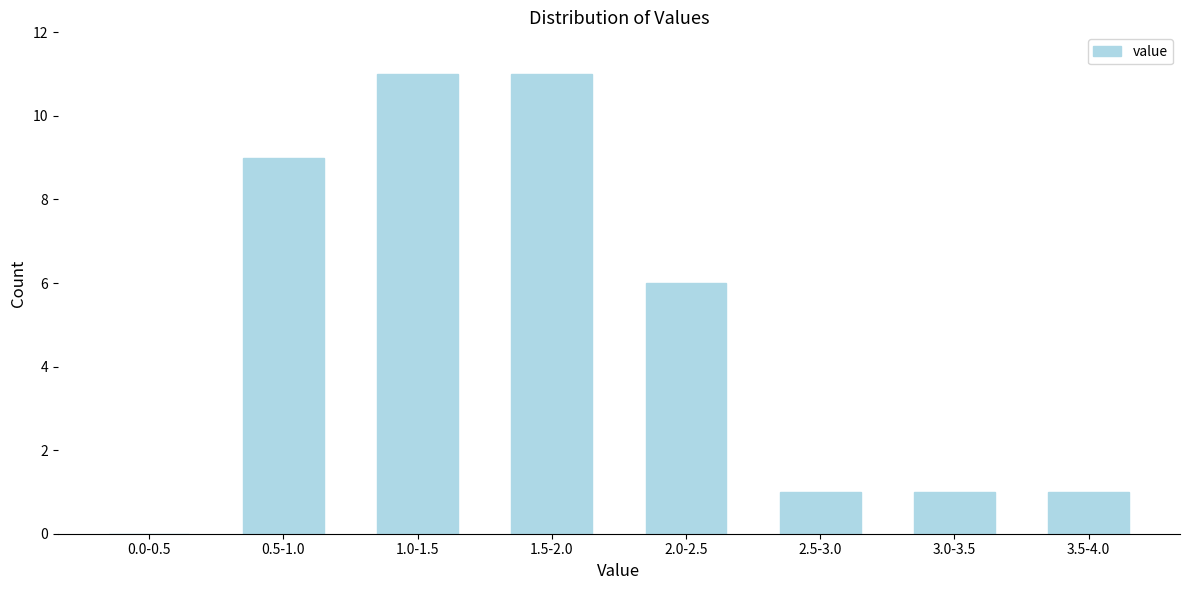

Reading left to right, list all the values displayed in this chart.

0.0-0.5=0	0.5-1.0=9	1.0-1.5=11	1.5-2.0=11	2.0-2.5=6	2.5-3.0=1	3.0-3.5=1	3.5-4.0=1